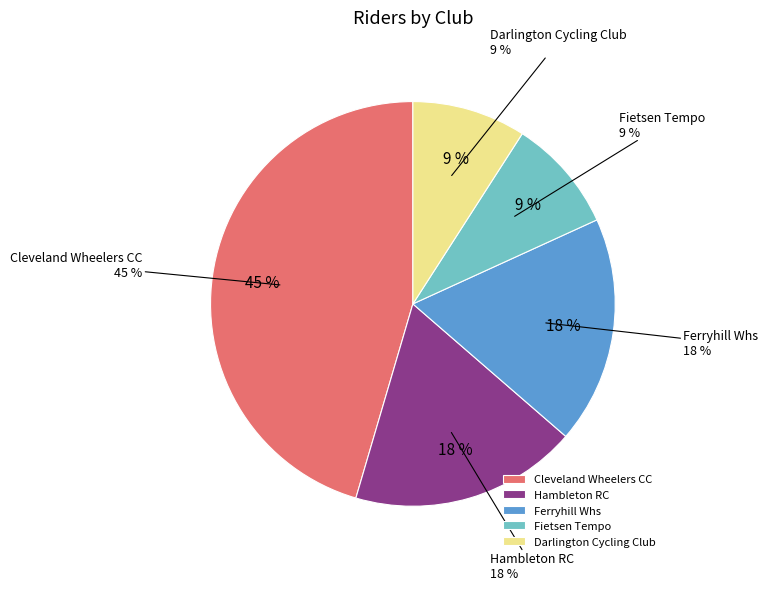

To the nearest percent, what portion does Cleveland Wheelers CC represent?

45%